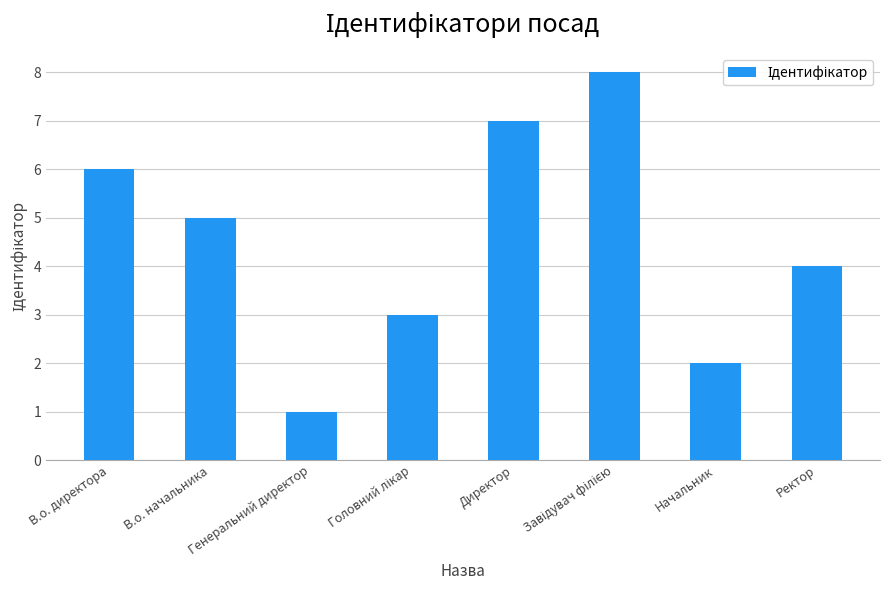

At which label is the value closest to 4?

Ректор